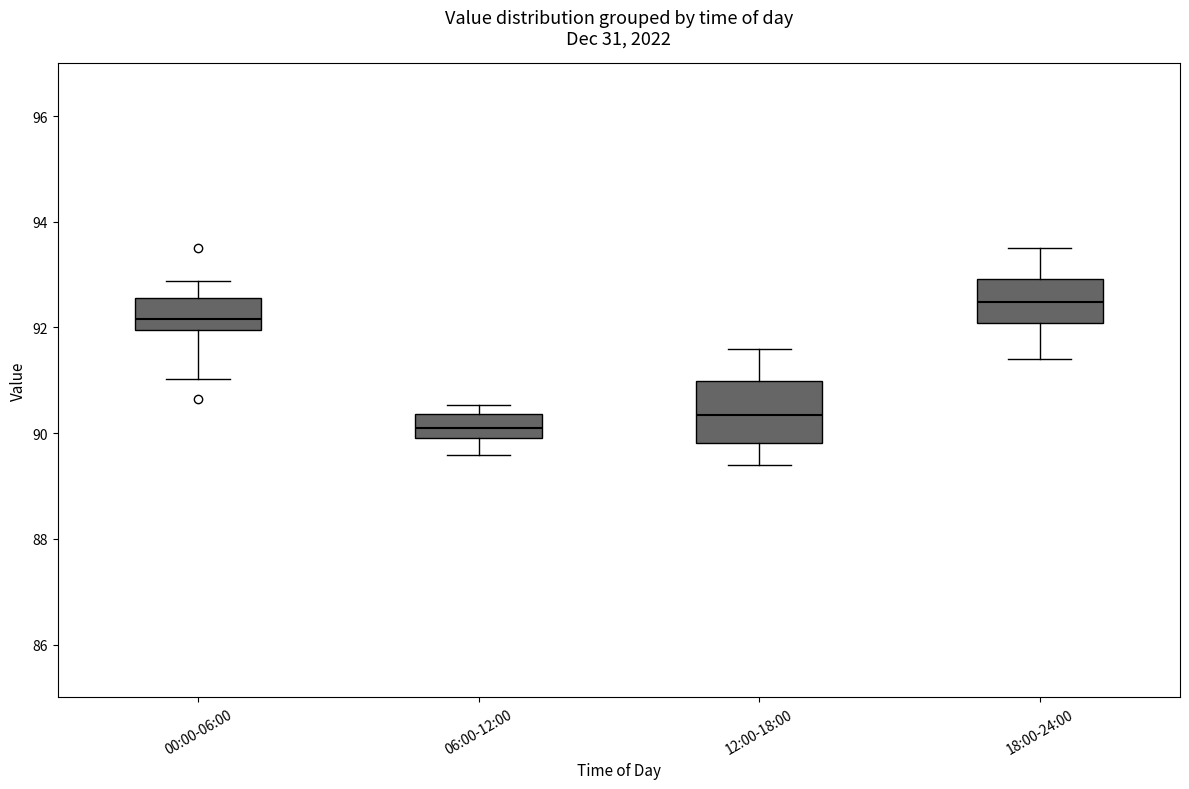

Comparing the boxes themselves (not the whiskers), which one is the tallest?

12:00-18:00